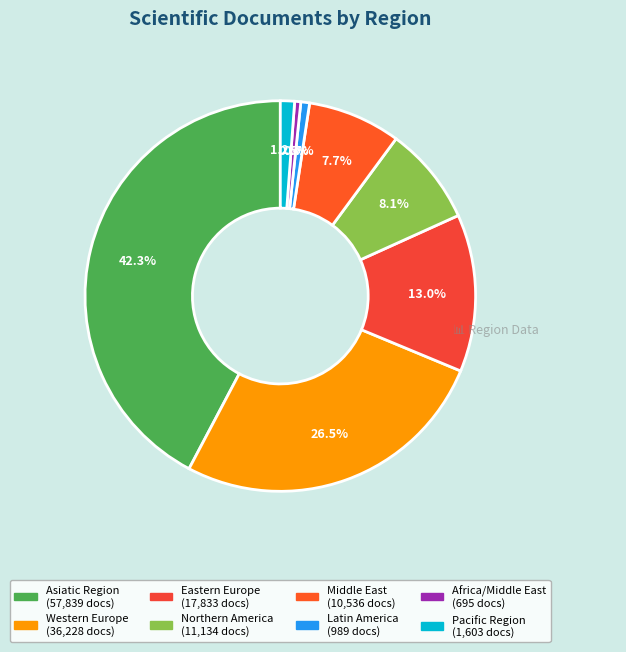

Count the number of slices in the pie.

8